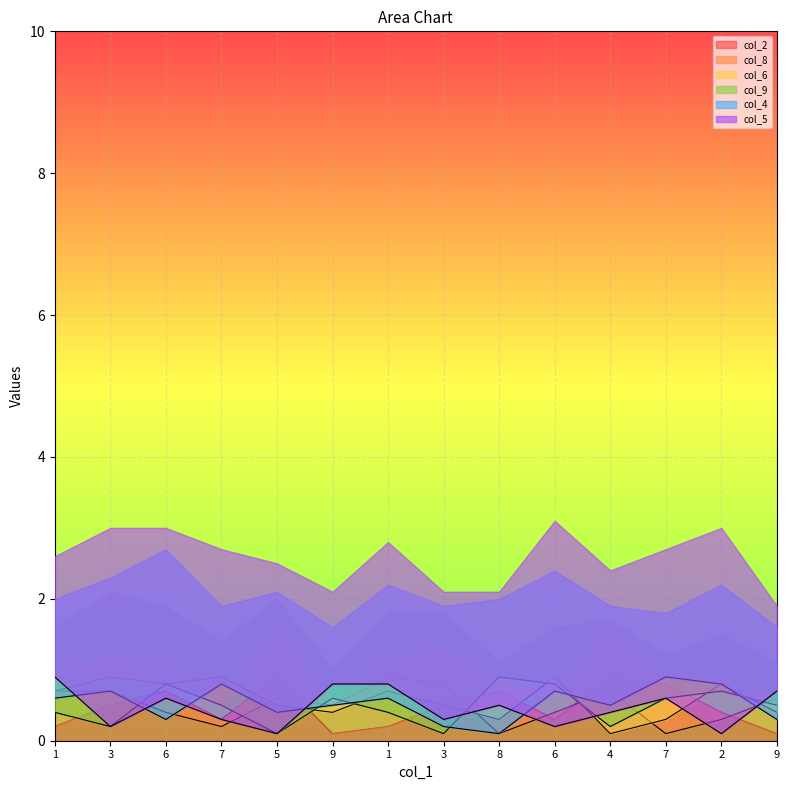

At which label does col_5 reach its peak?

1